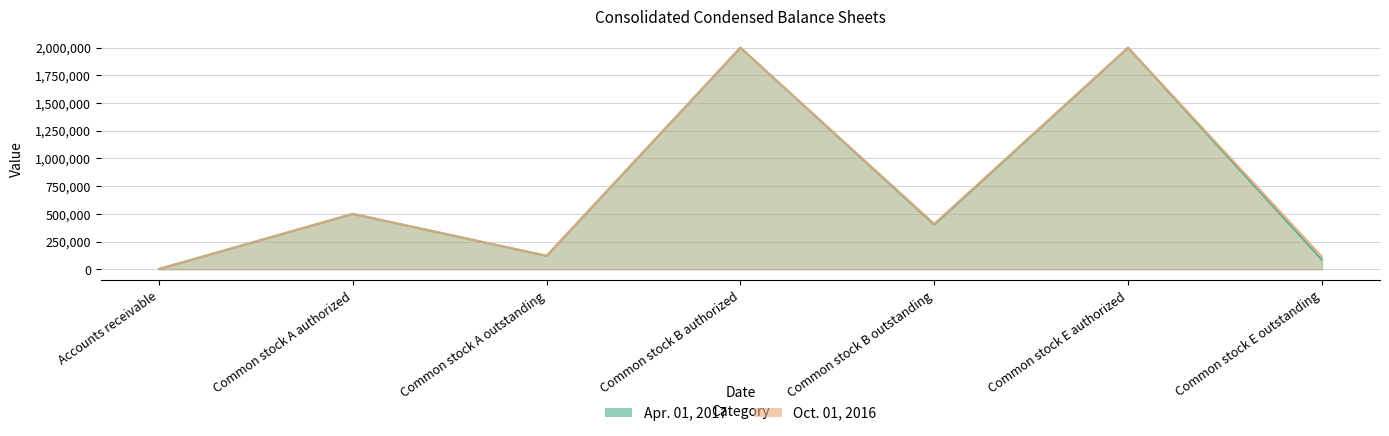

Reading left to right, extract all data points from this chart.

Apr. 01, 2017: Accounts receivable=2612	Common stock A authorized=500000	Common stock A outstanding=121450	Common stock B authorized=2000000	Common stock B outstanding=403325	Common stock E authorized=2000000	Common stock E outstanding=86370
Oct. 01, 2016: Accounts receivable=3584	Common stock A authorized=500000	Common stock A outstanding=122500	Common stock B authorized=2000000	Common stock B outstanding=410537	Common stock E authorized=2000000	Common stock E outstanding=114691